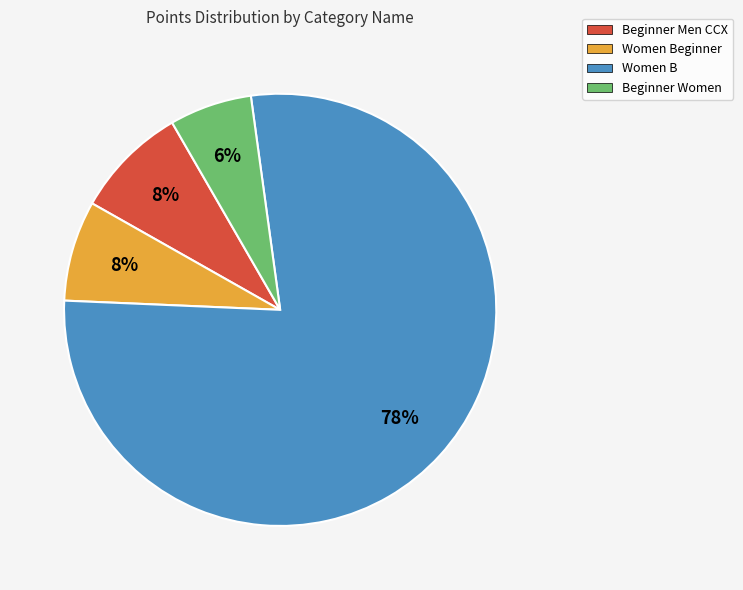

To the nearest percent, what is the difference between the Women B and Beginner Women slice percentages?

72%